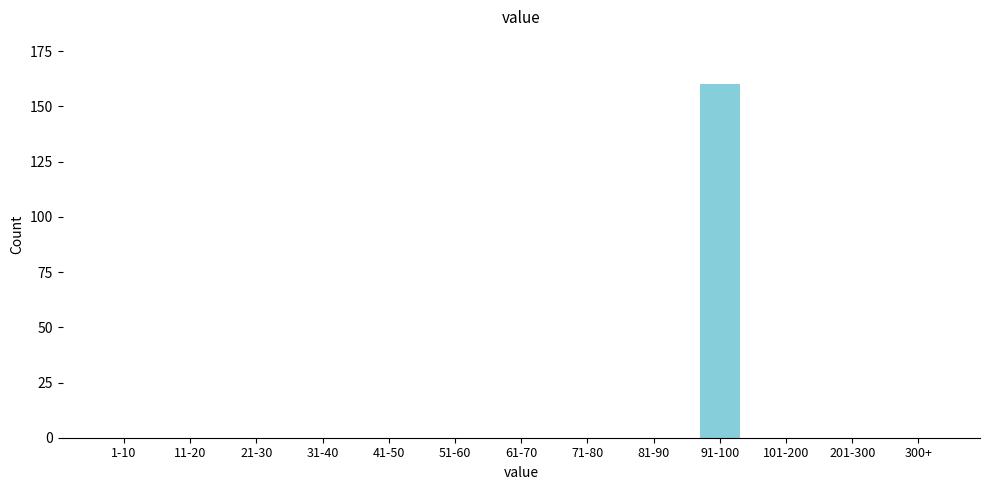

Reading left to right, list all the values displayed in this chart.

1-10=0	11-20=0	21-30=0	31-40=0	41-50=0	51-60=0	61-70=0	71-80=0	81-90=0	91-100=160	101-200=0	201-300=0	300+=0